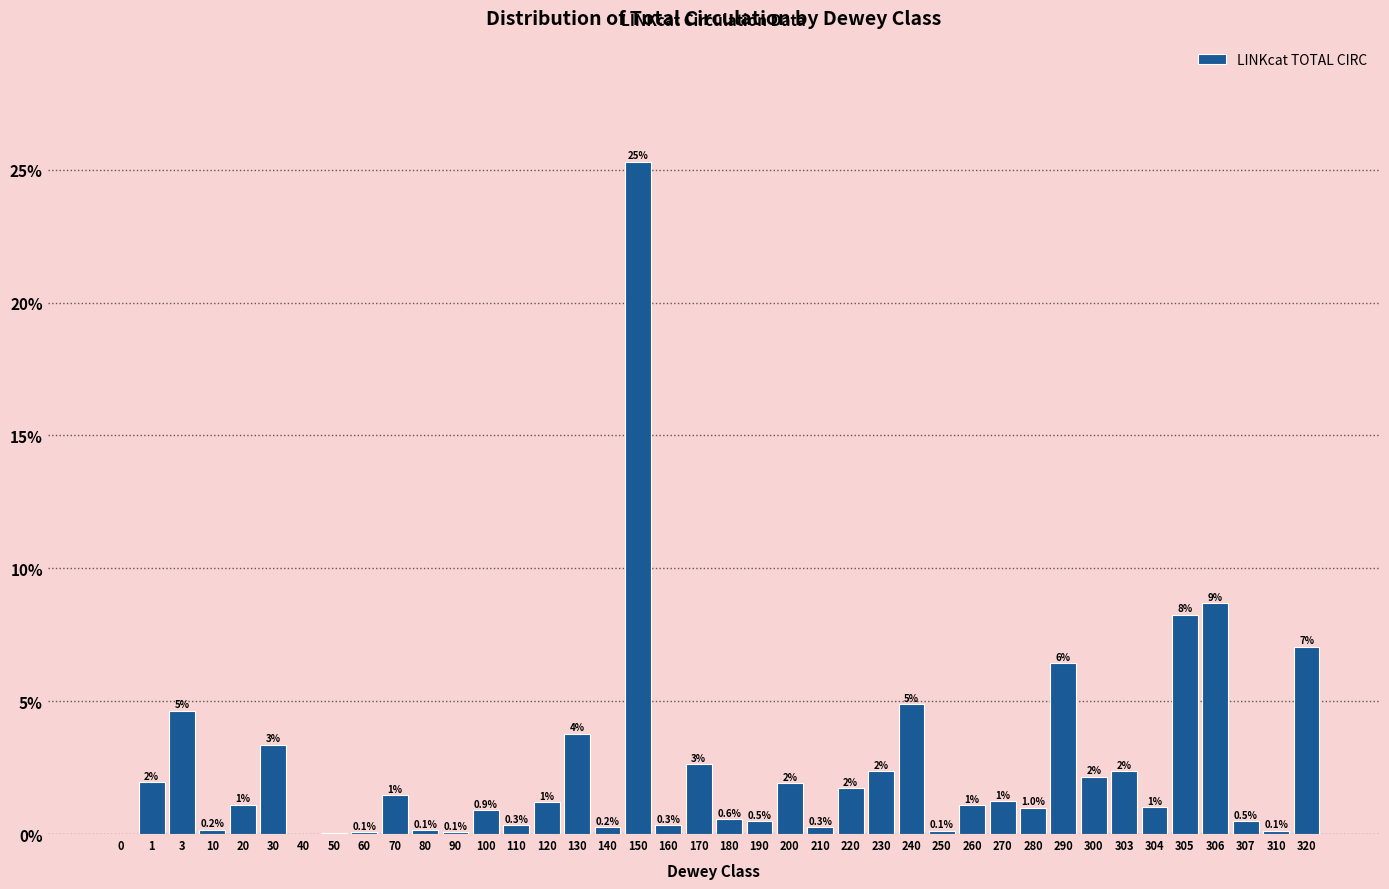

At which label is the value closest to 12?

306